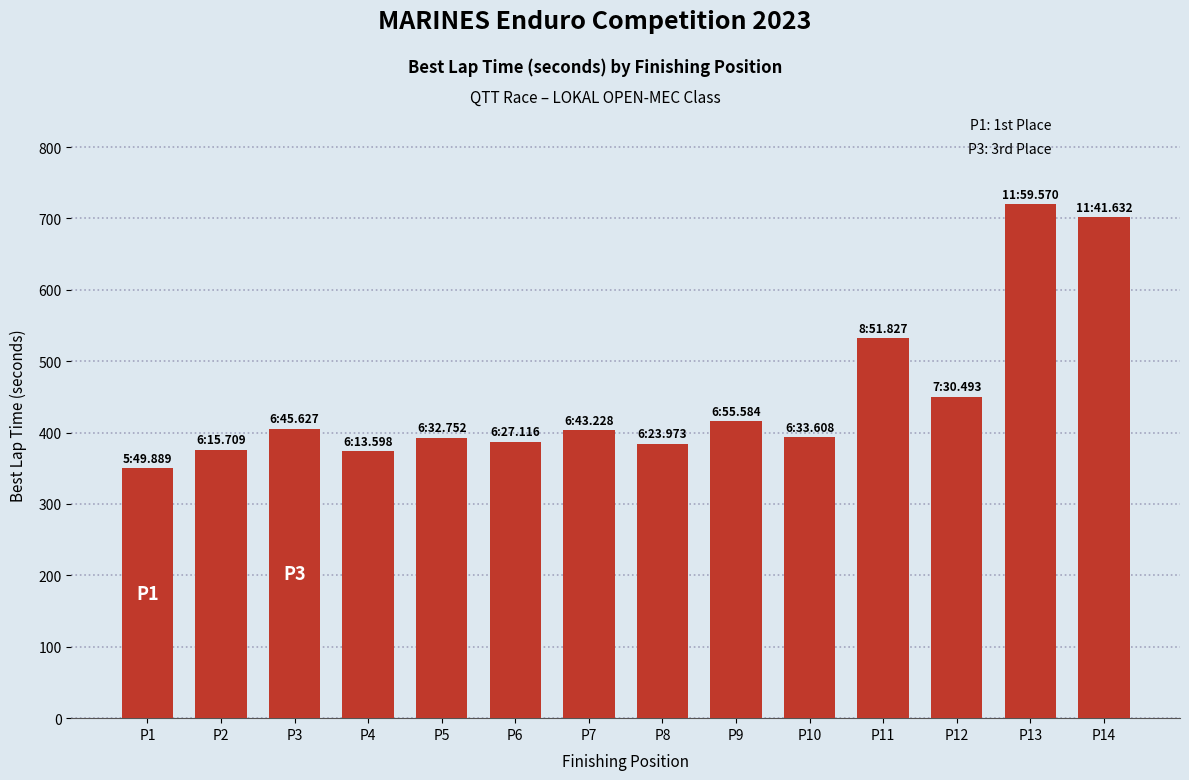

Is it true that the value at P10 is 393.6?

True